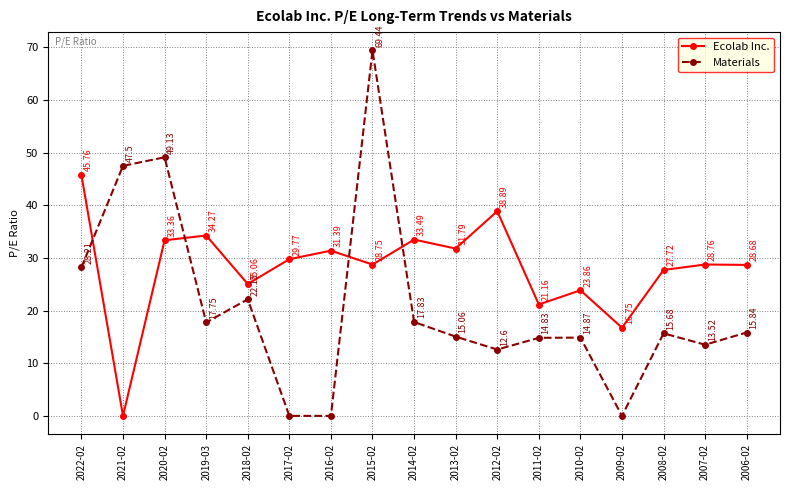

What is the value of the Materials point at the 9th from the left?

17.8